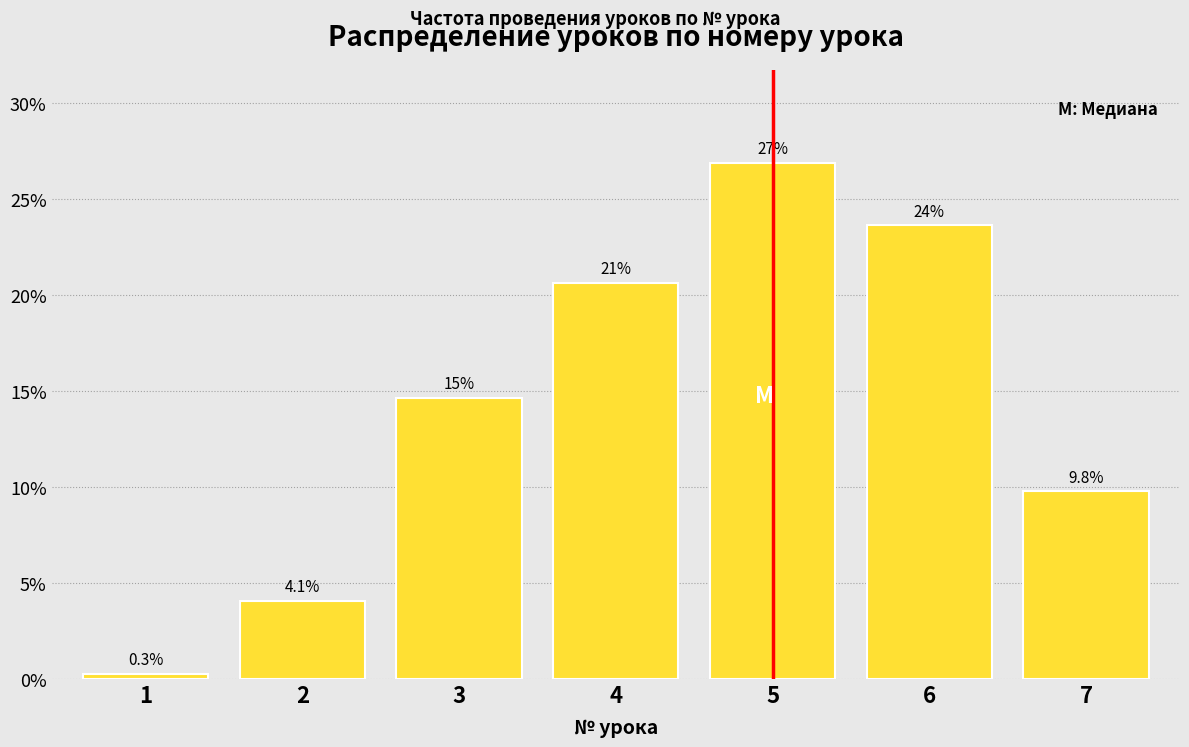

Reading left to right, list all the values displayed in this chart.

0.3	4.1	14.7	20.7	26.9	23.6	9.8